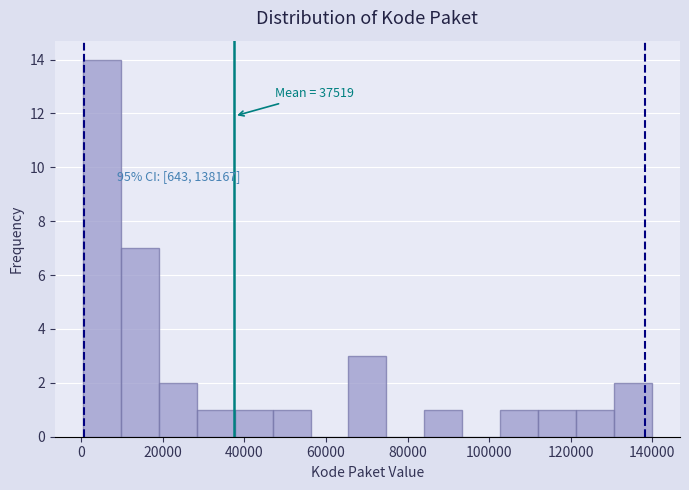

Over which range of the x-axis is the bar tallest?

0 to 10000